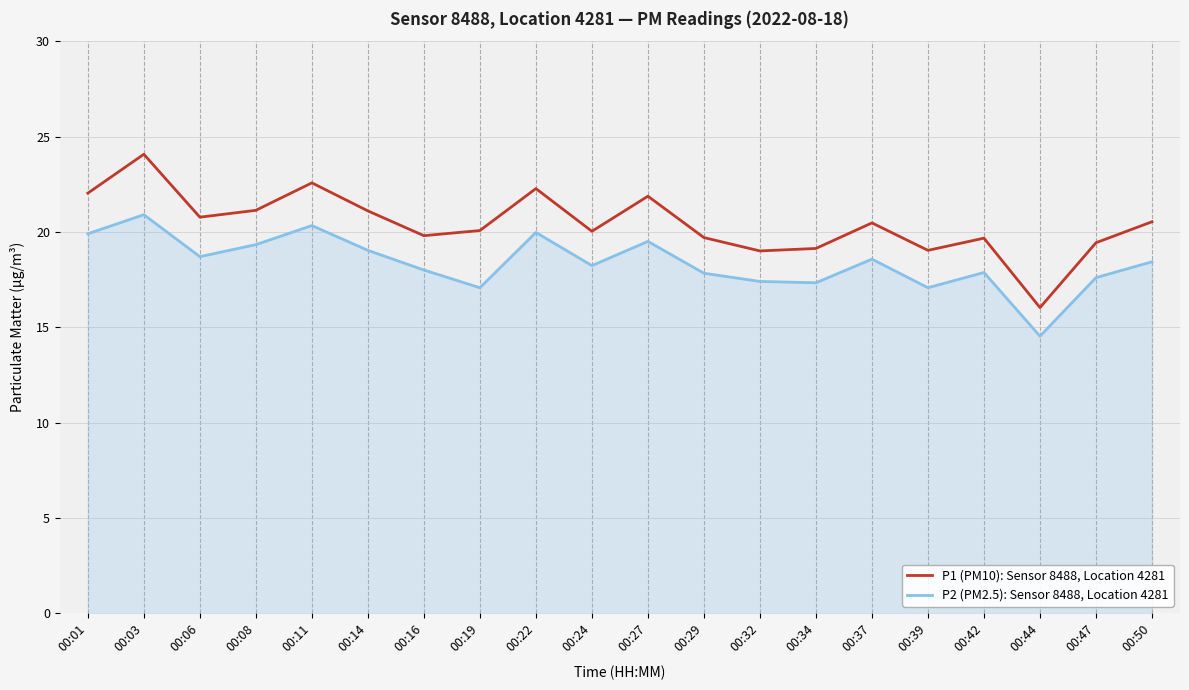

True or false: P1 (PM10): Sensor 8488, Location 4281 and P2 (PM2.5): Sensor 8488, Location 4281 intersect in this chart.

False